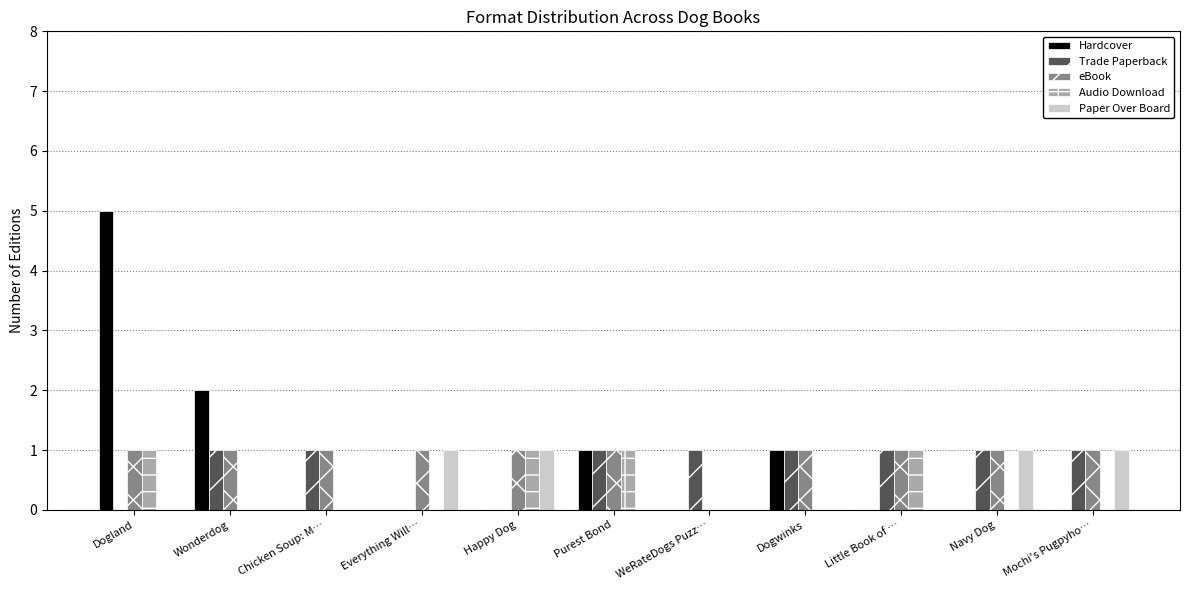

What is the sum of all Paper Over Board values?

4